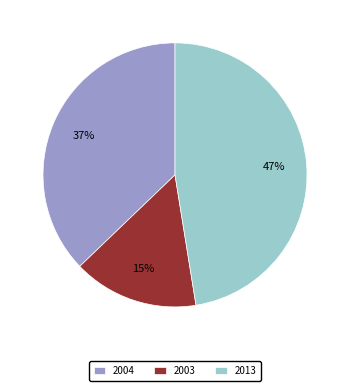

Is there any slice that represents more than half of the pie?

No